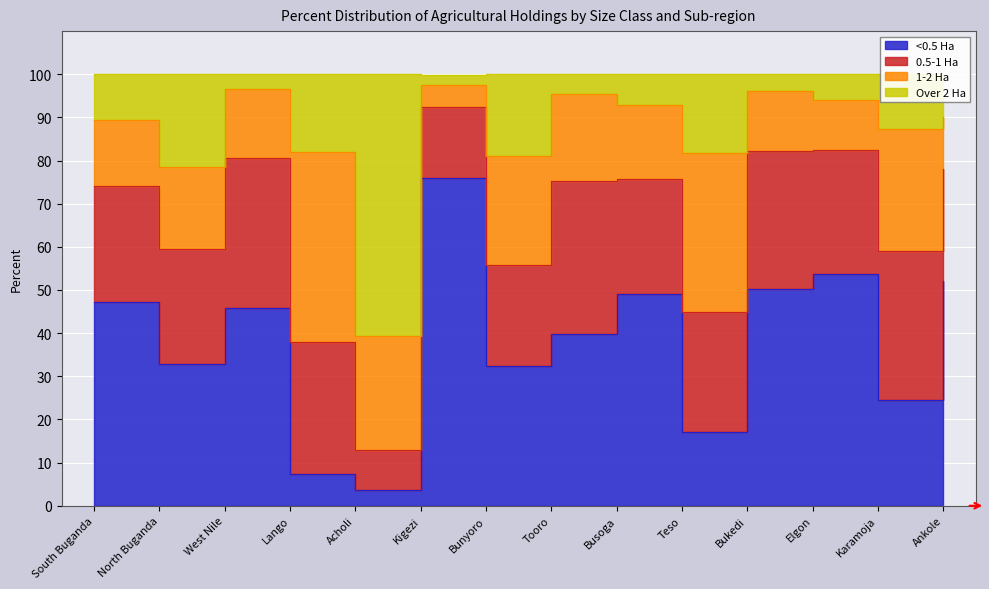

Where is <0.5 Ha nearest to the value 39?

Tooro